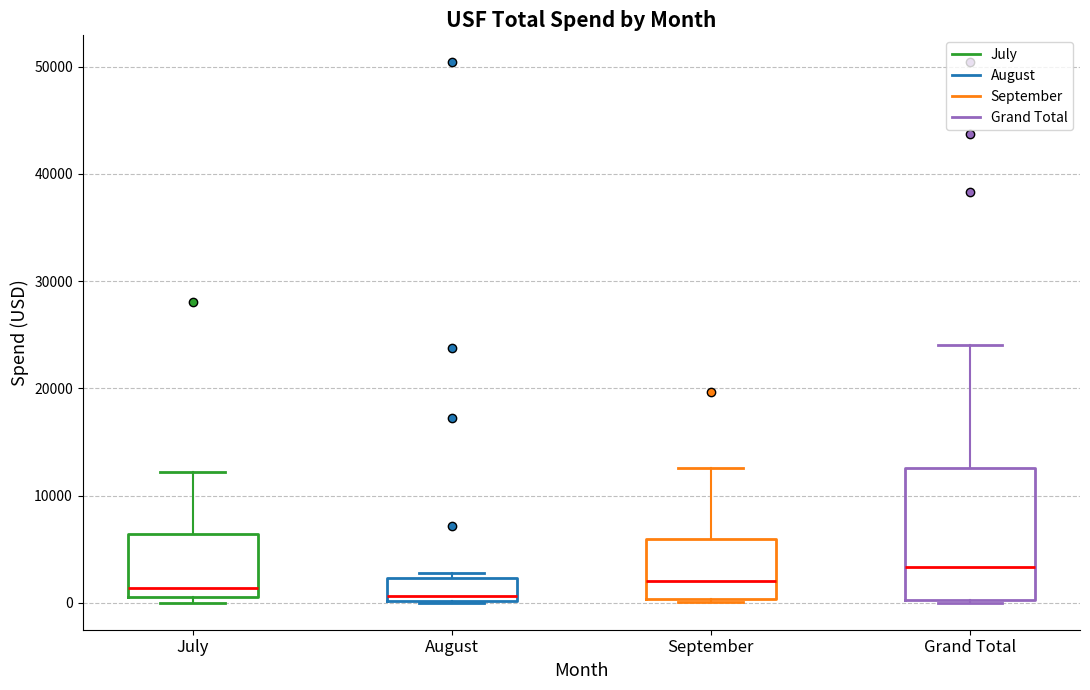

Reading left to right, transcribe this box plot: for each box, give where its median line is, the range the box spans, and where its two whiskers end, as read against the y-axis. The values are not printed on the chart, so give them approximately, as read against the axis.

July: median 1000 (just above the box's lower edge), box 1000 to 6000, whiskers 0 to 12000
August: median 1000, box 0 to 2000, whiskers 0 to 3000
September: median 2000, box 0 to 6000, whiskers 0 to 13000
Grand Total: median 3000, box 0 to 13000, whiskers 0 to 24000